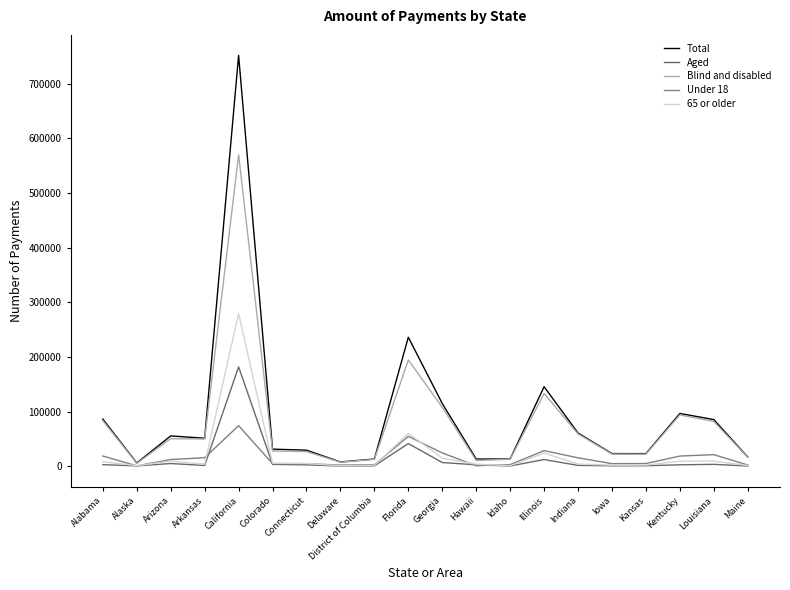

How many intersections are there between 65 or older and Under 18?

8